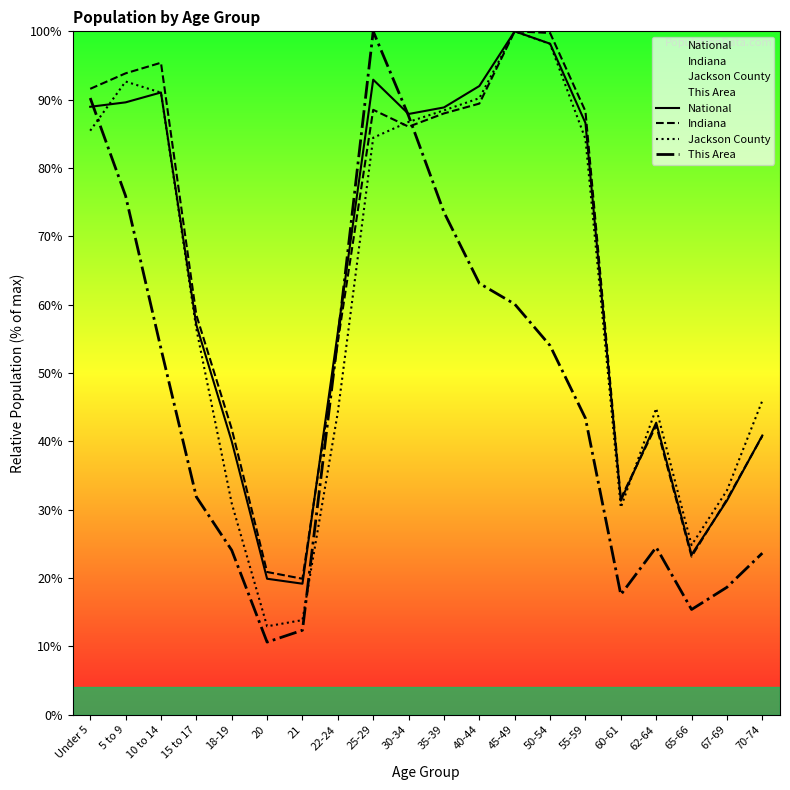

Between 45-49 and Under 5, which is larger?

45-49